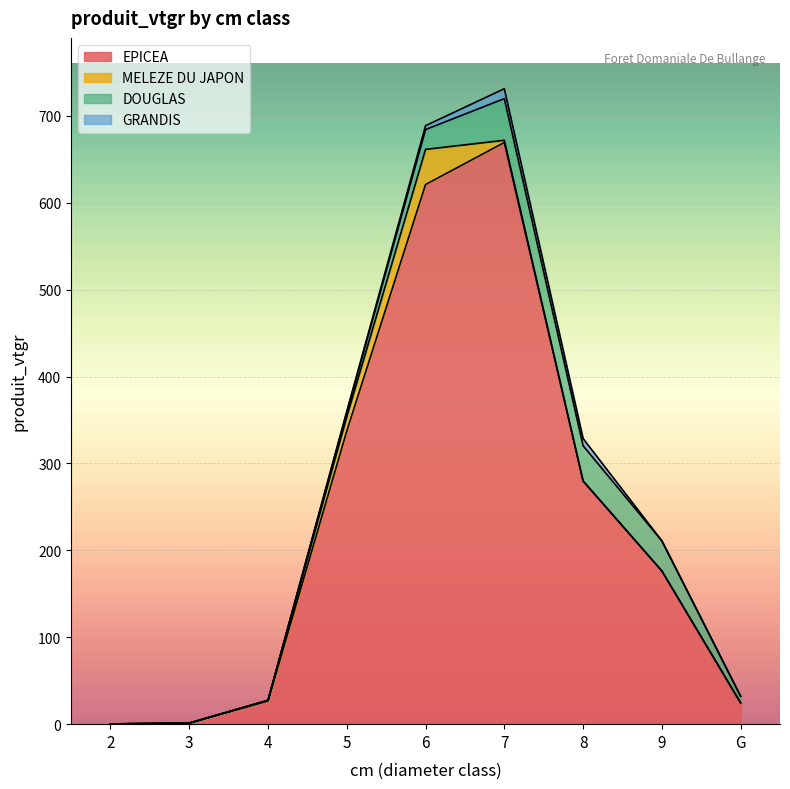

Which series has the largest total across all categories?

EPICEA